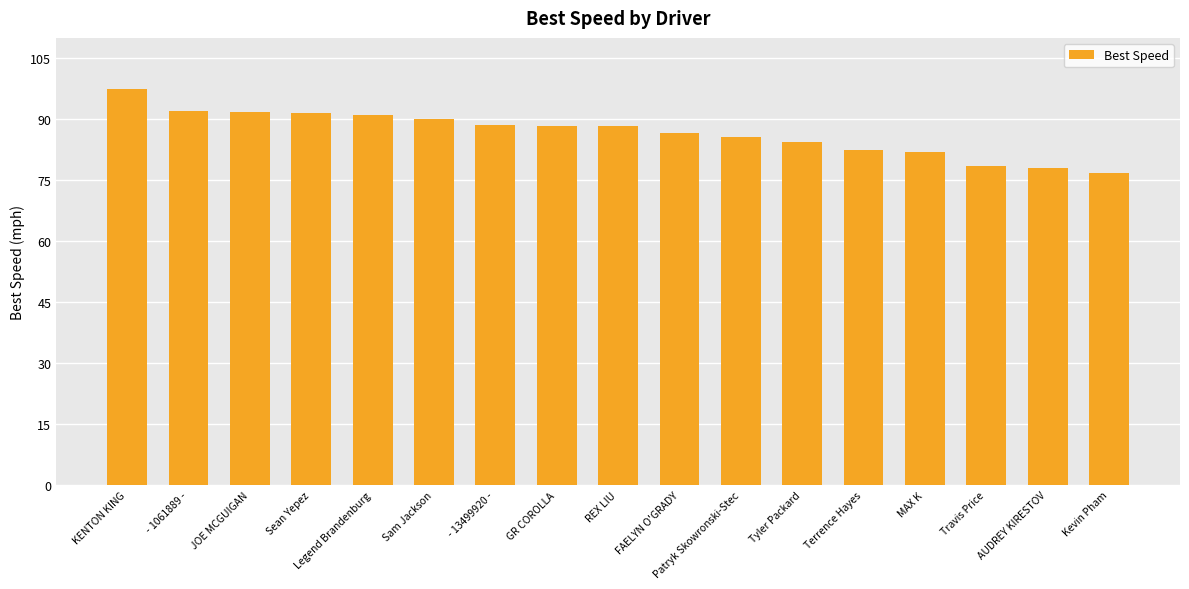

What position from the right is Sam Jackson?

12